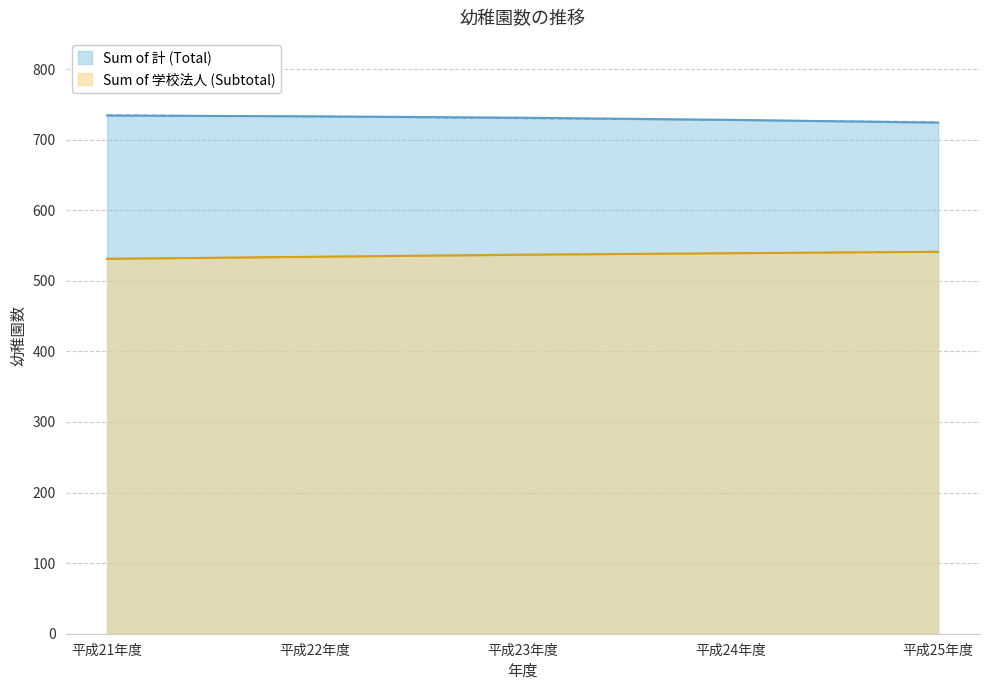

What is the value of the 学校法人 point at the 1st from the left?

531.0